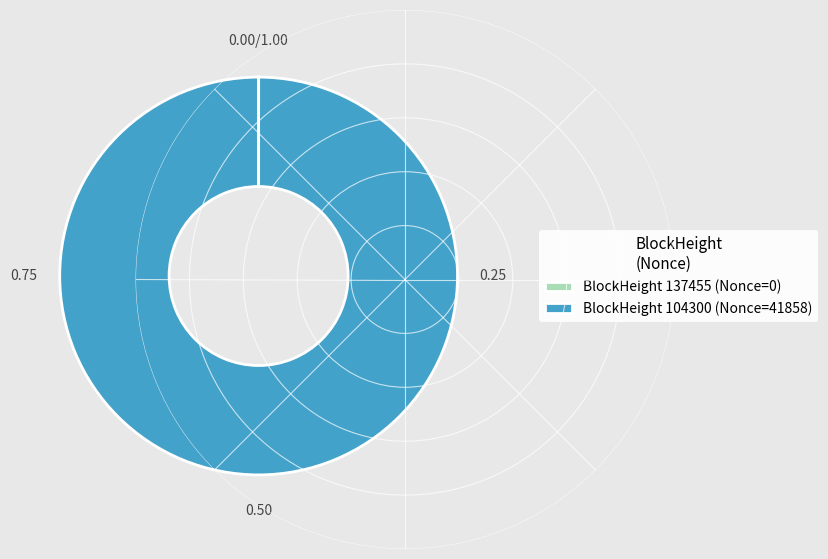

Which slice represents more than half of the pie?

BlockHeight 104300 (Nonce=41858)